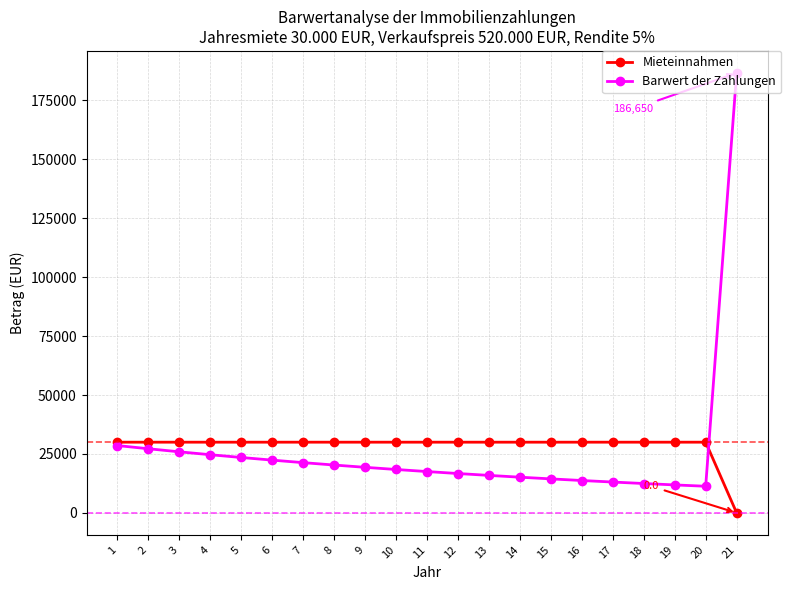

Which series has the widest spread of values?

Barwert der Zahlungen